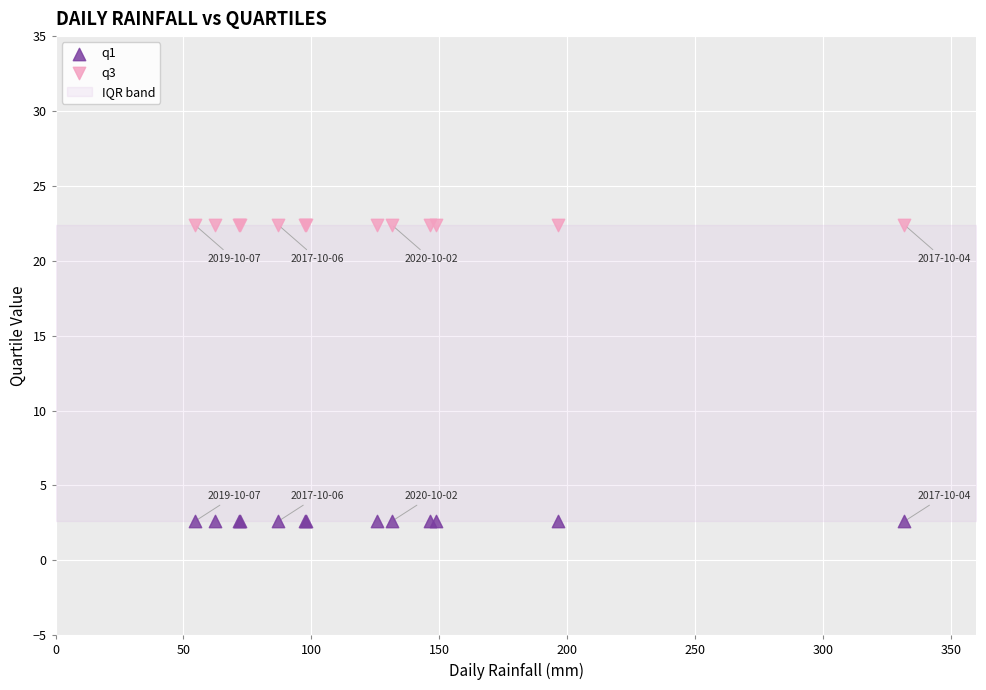

Which series reaches the maximum Y coordinate?

q3